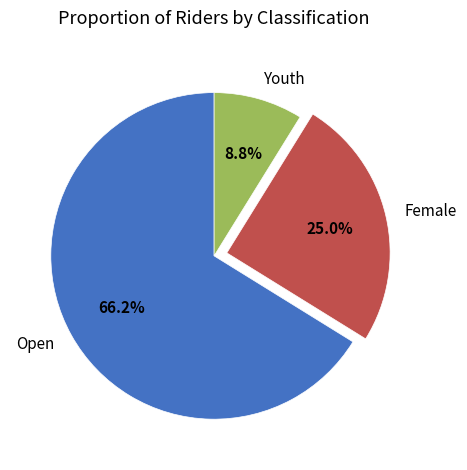

Which category accounts for the majority?

Open